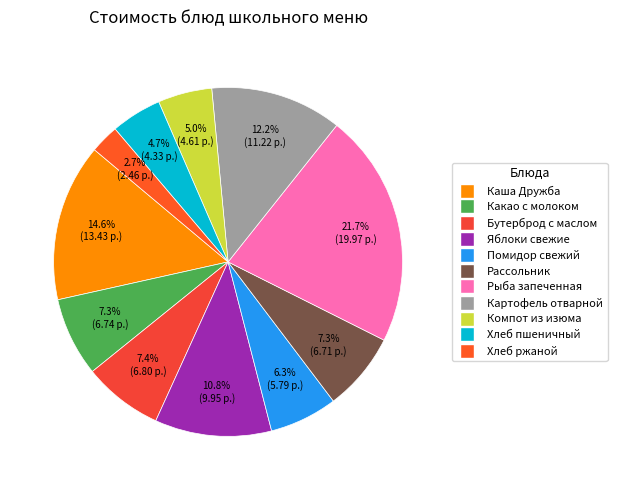

How many segments does this pie chart have?

11